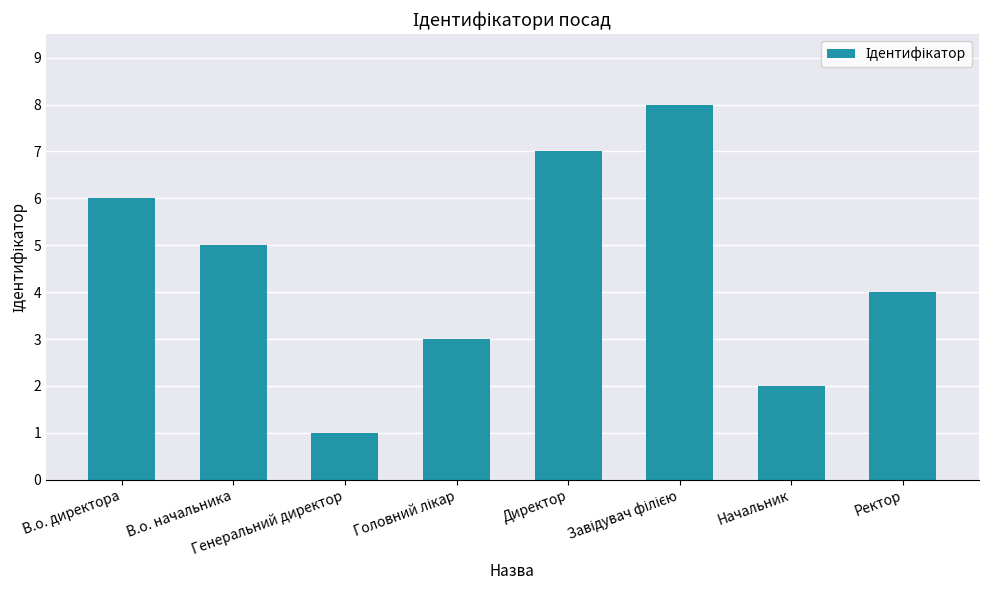

What is the smallest value displayed?

1